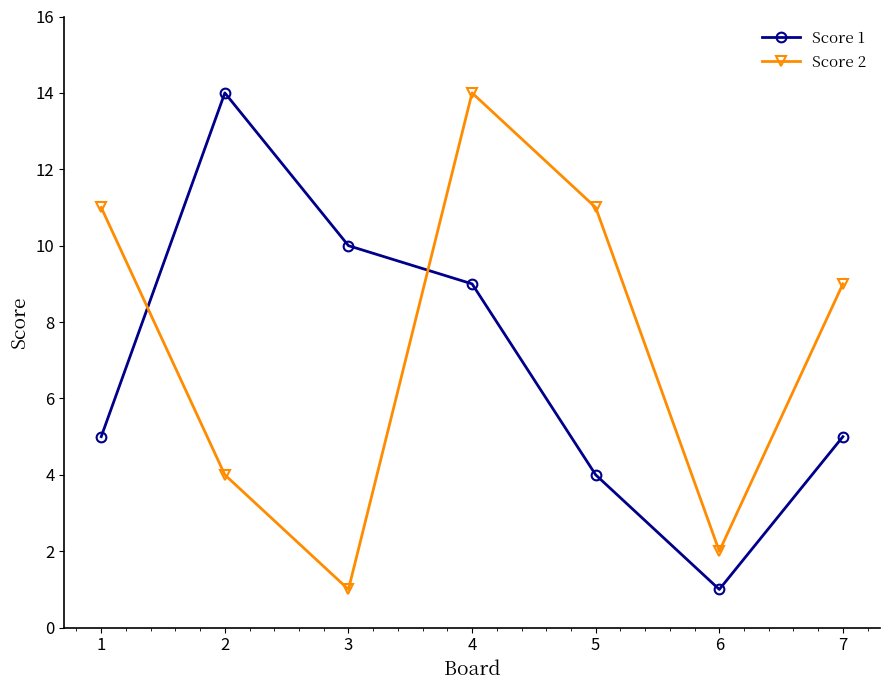

Where do Score 2 and Score 1 first cross each other?

1 and 2